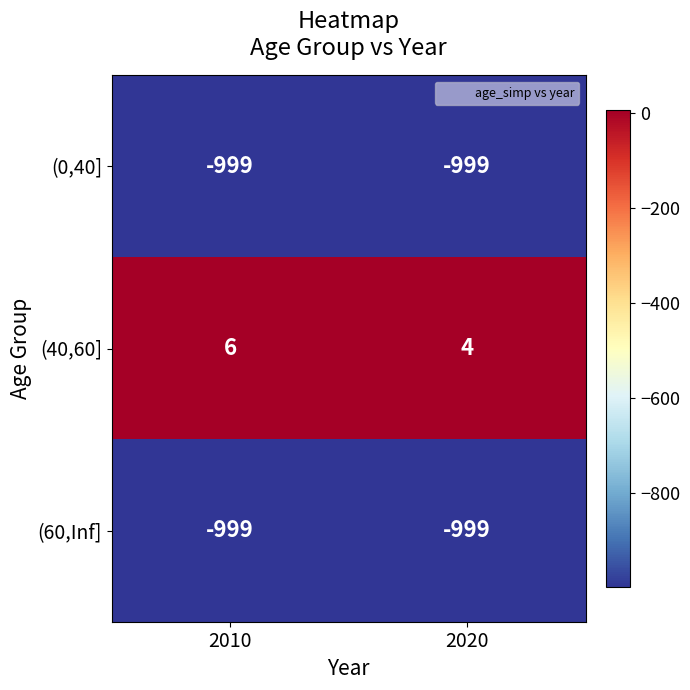

The (40,60] series shows 3 at 2010. True or false?

False